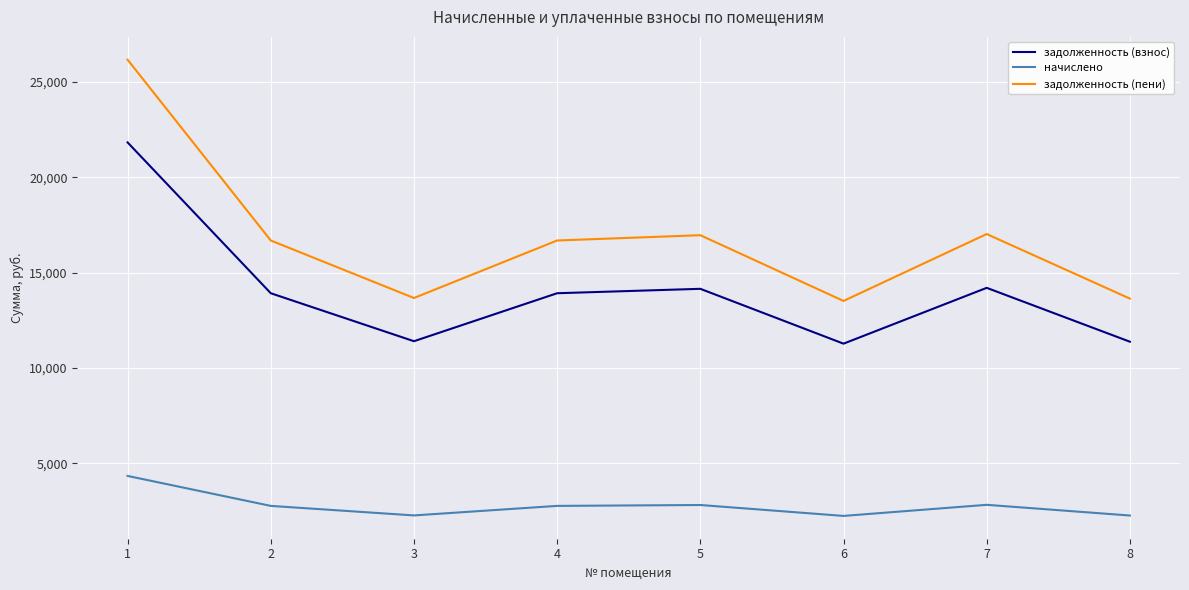

Rank the series by their maximum value, from highest to lowest.

задолженность (пени), задолженность (взнос), начислено